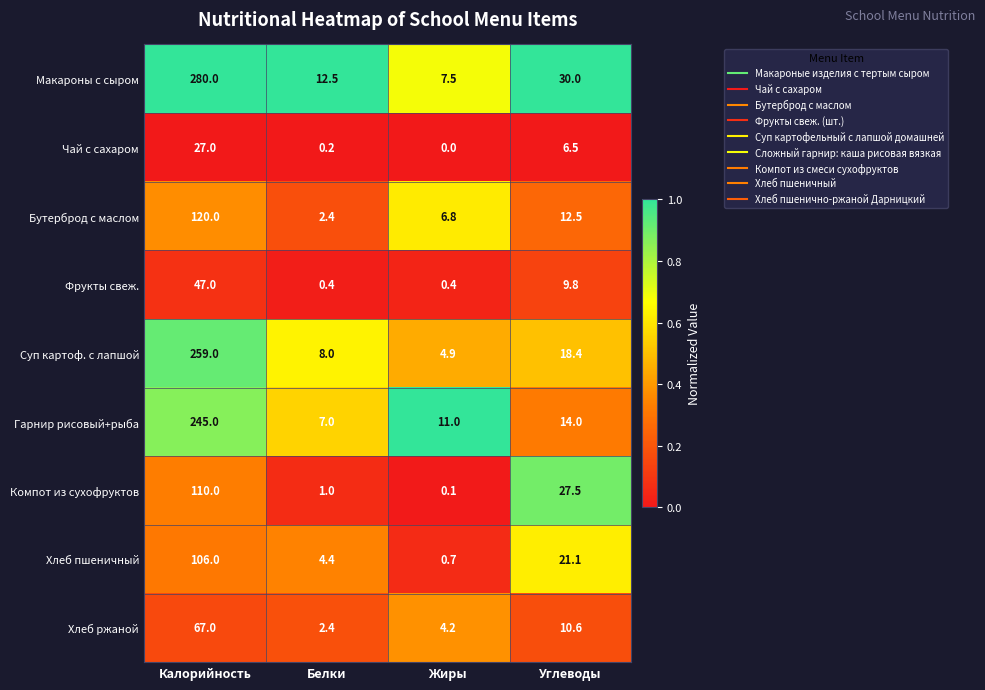

What is the difference between the second highest and second lowest values in the Компот из сухофруктов series?

26.5